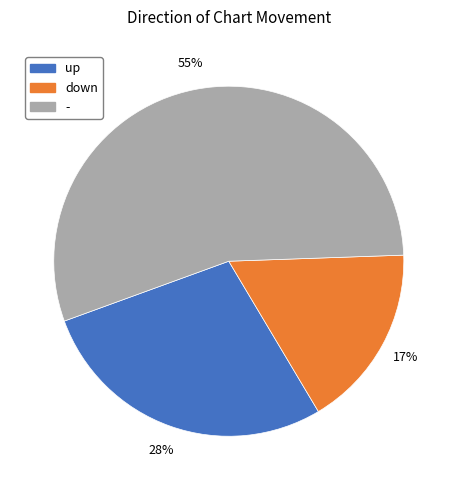

Rank the categories by value from lowest to highest.

down, up, -